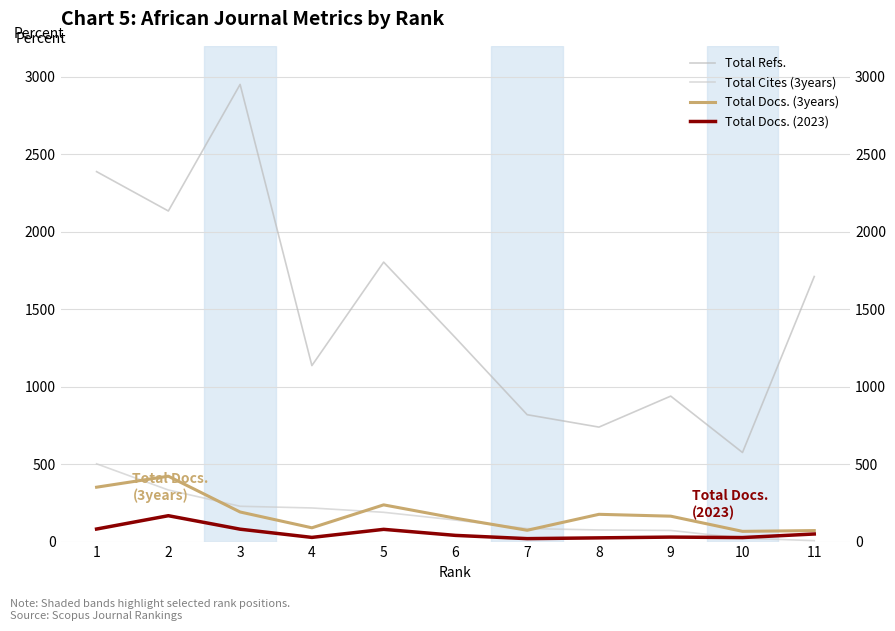

True or false: Total Refs. has more than 0 points higher than both neighbors.

True